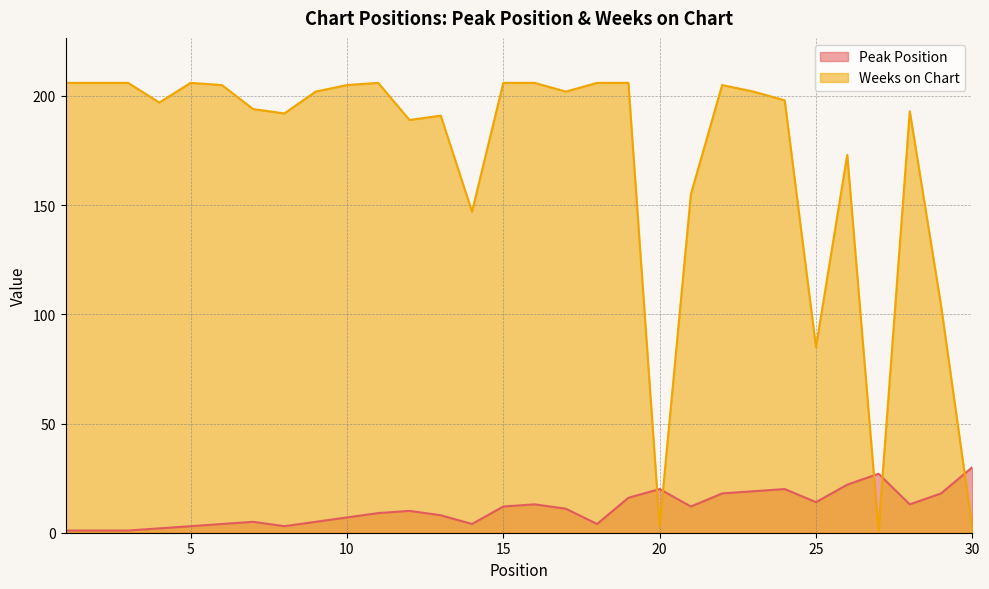

Count the number of categories in the chart.

30